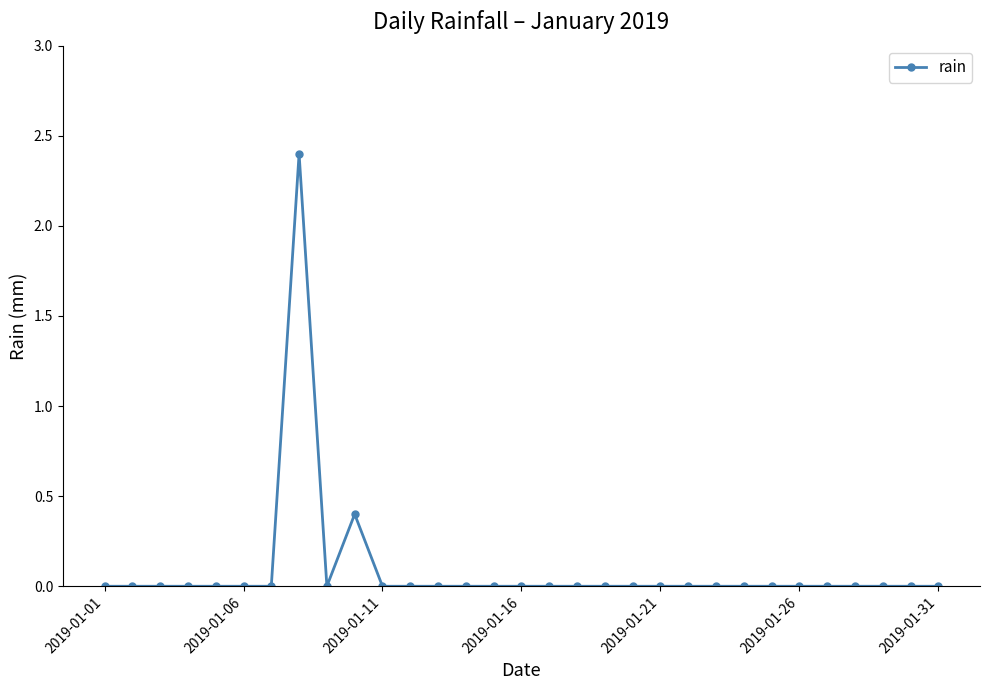

How many distinct data groups are displayed?

1